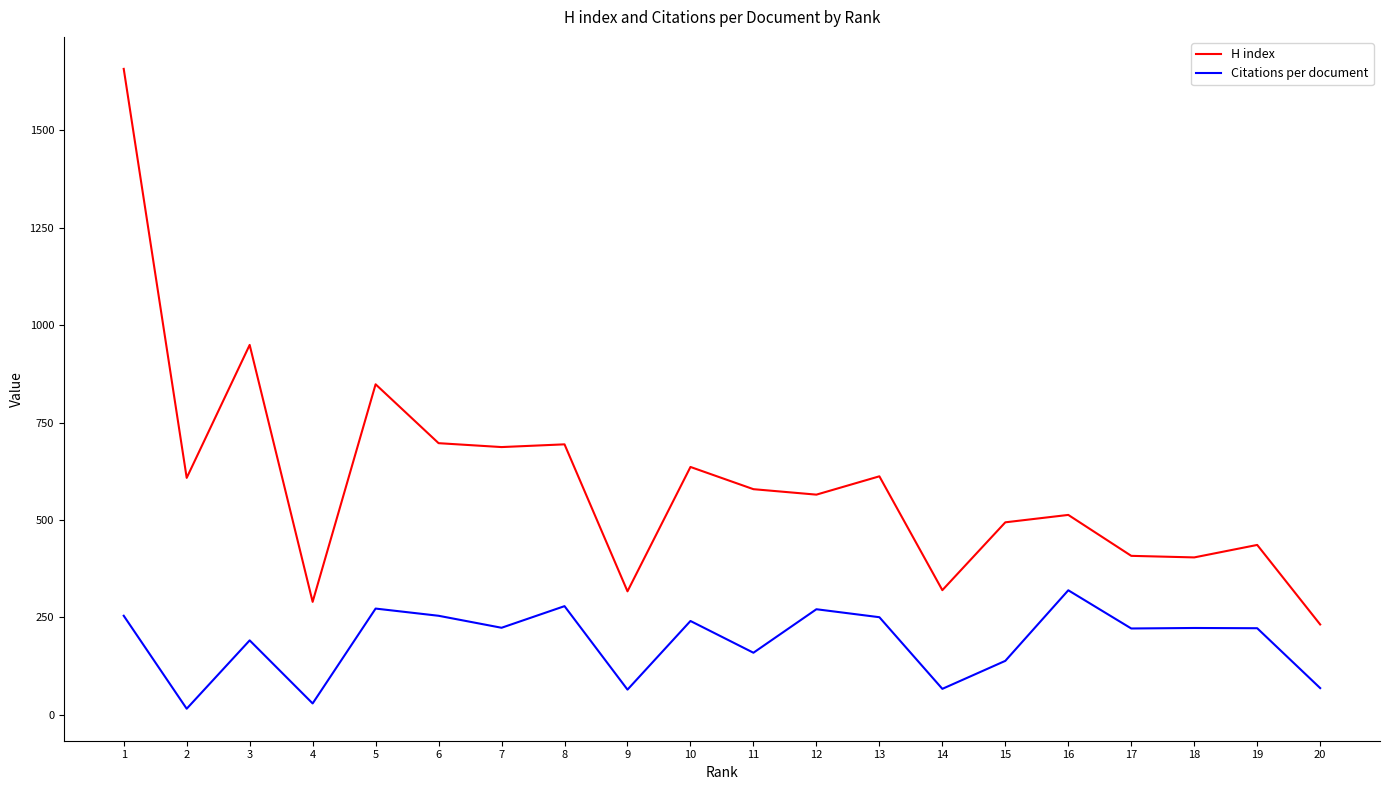

What is the maximum value shown in the chart?

1657.0